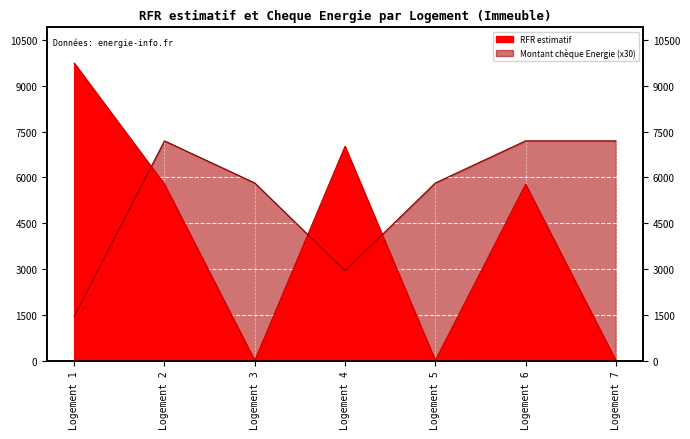

At Logement 6, list the series in order from largest to smallest.

Montant du cheque Energie, RFR estimatif